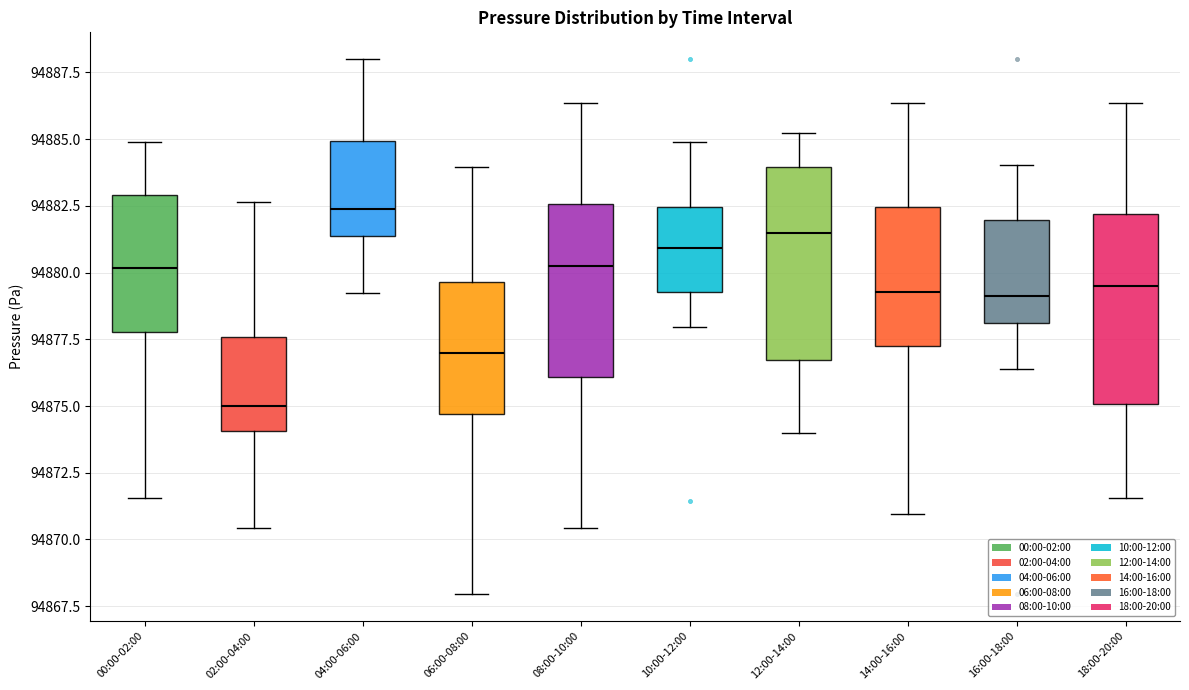

Reading left to right, read every box against the y-axis: the position of its median line, the range the box covers, and the ends of its whiskers. The values are not printed on the chart, so give them approximately, as read against the axis.

00:00-02:00: median 94880.0, box 94878.0 to 94883.0, whiskers 94871.5 to 94885.0
02:00-04:00: median 94875.0, box 94874.0 to 94877.5, whiskers 94870.5 to 94882.5
04:00-06:00: median 94882.5, box 94881.5 to 94885.0, whiskers 94879.0 to 94888.0
06:00-08:00: median 94877.0, box 94874.5 to 94879.5, whiskers 94868.0 to 94884.0
08:00-10:00: median 94880.0, box 94876.0 to 94882.5, whiskers 94870.5 to 94886.5
10:00-12:00: median 94881.0, box 94879.5 to 94882.5, whiskers 94878.0 to 94885.0
12:00-14:00: median 94881.5, box 94876.5 to 94884.0, whiskers 94874.0 to 94885.0
14:00-16:00: median 94879.5, box 94877.0 to 94882.5, whiskers 94871.0 to 94886.5
16:00-18:00: median 94879.0, box 94878.0 to 94882.0, whiskers 94876.5 to 94884.0
18:00-20:00: median 94879.5, box 94875.0 to 94882.0, whiskers 94871.5 to 94886.5